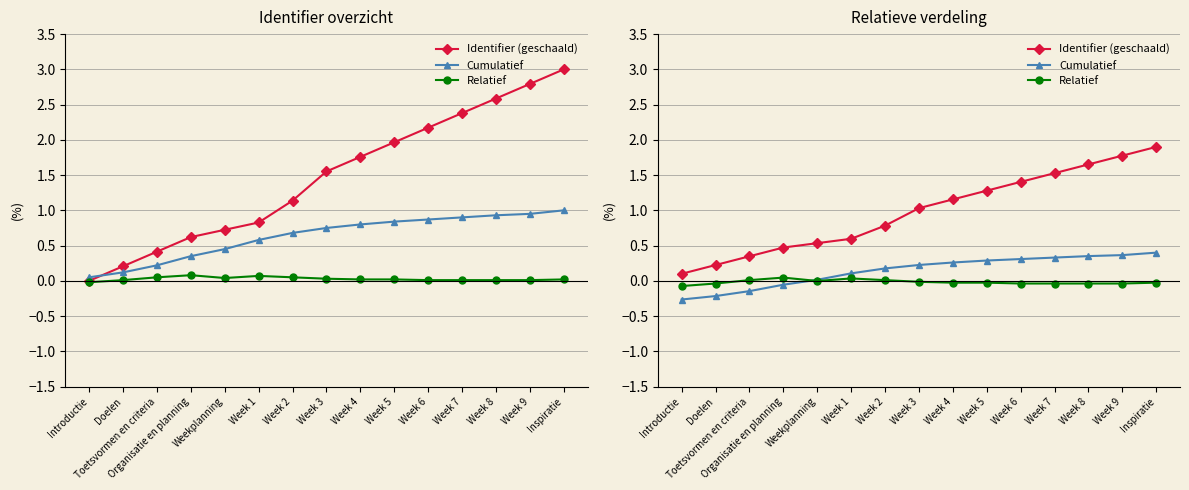

What is the total value across all series at Week 8?

2.0